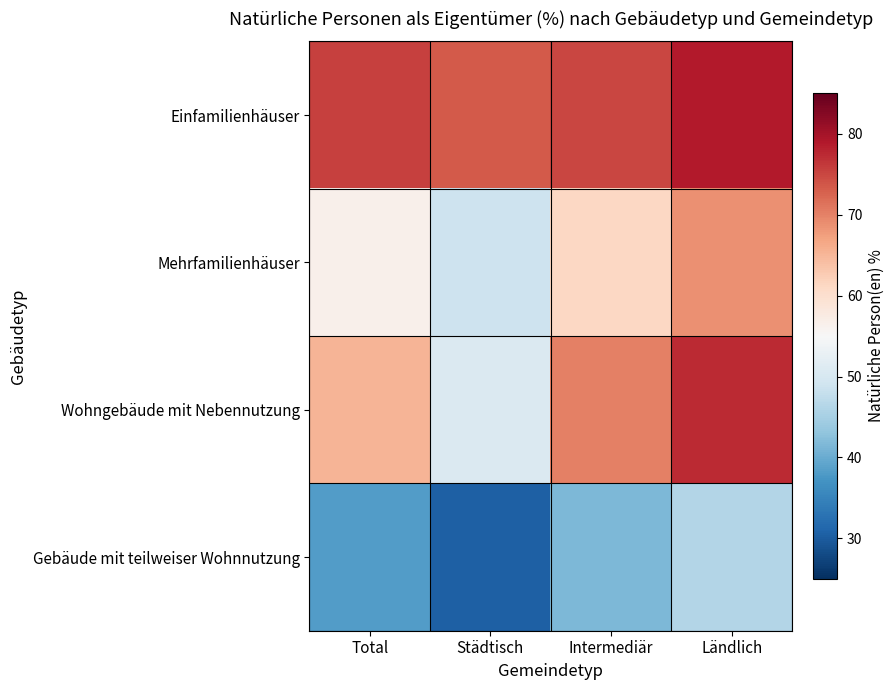

Which has a higher value, Ländlich or Städtisch?

Ländlich